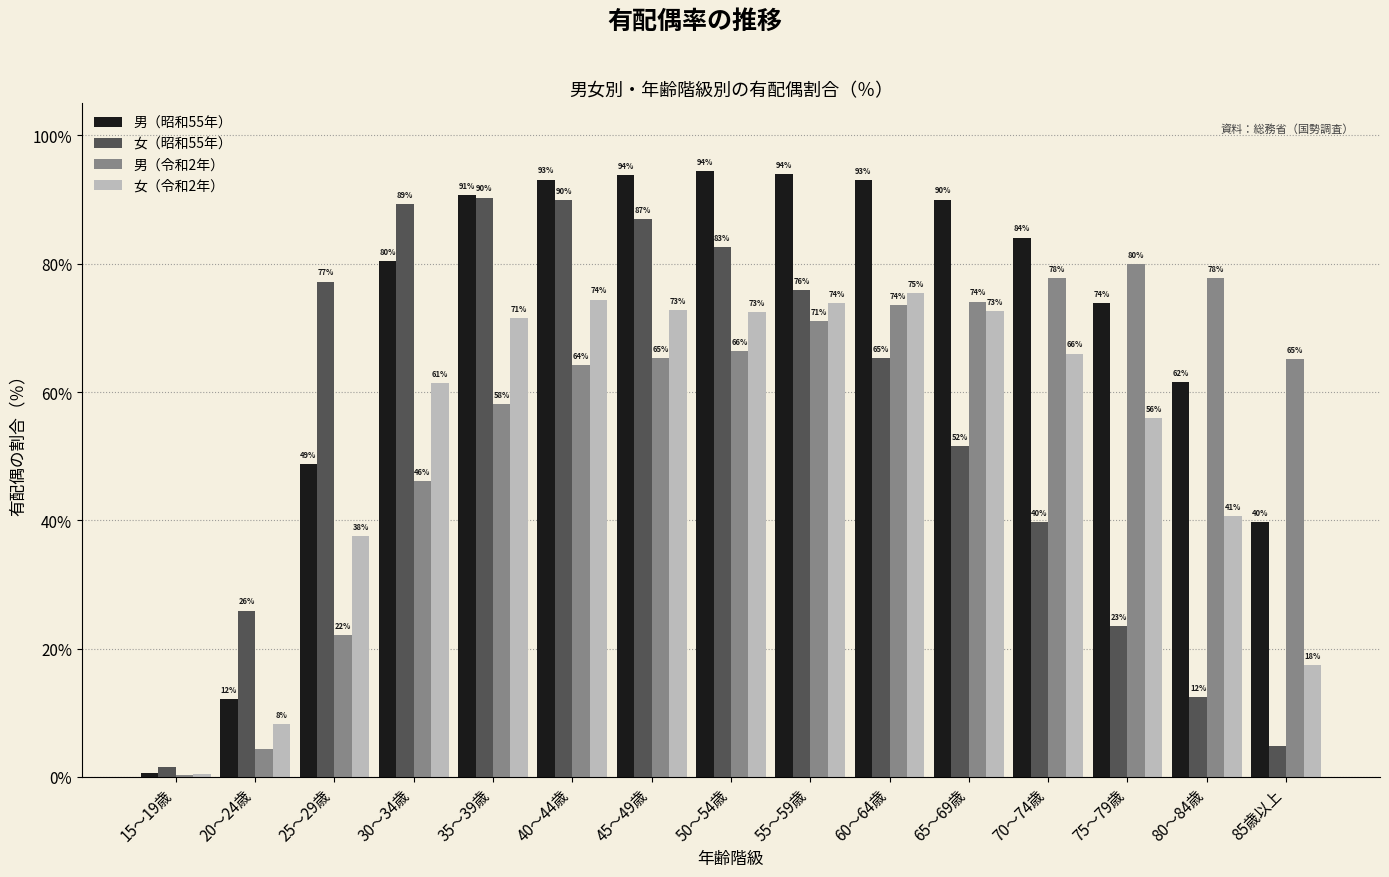

The value of 男（昭和55年） at 25～29歳 is 48.8. True or false?

True